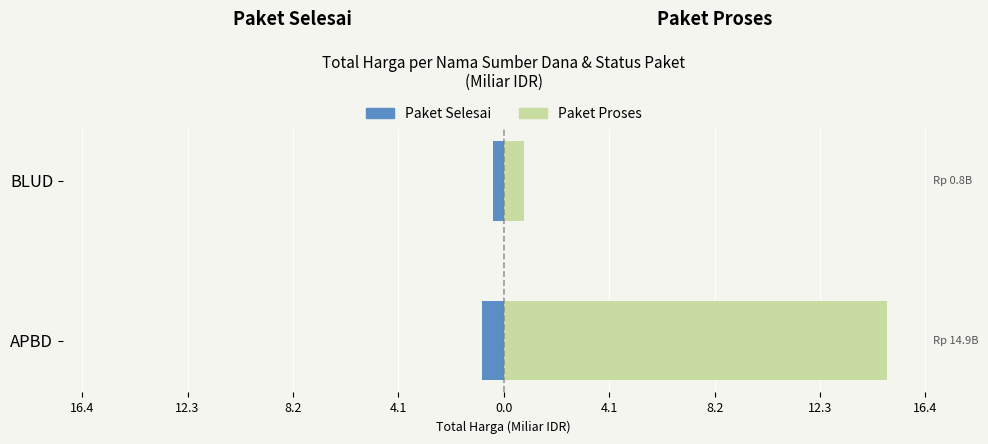

Is the value of Paket Selesai at BLUD greater than the value of Paket Proses at BLUD?

No